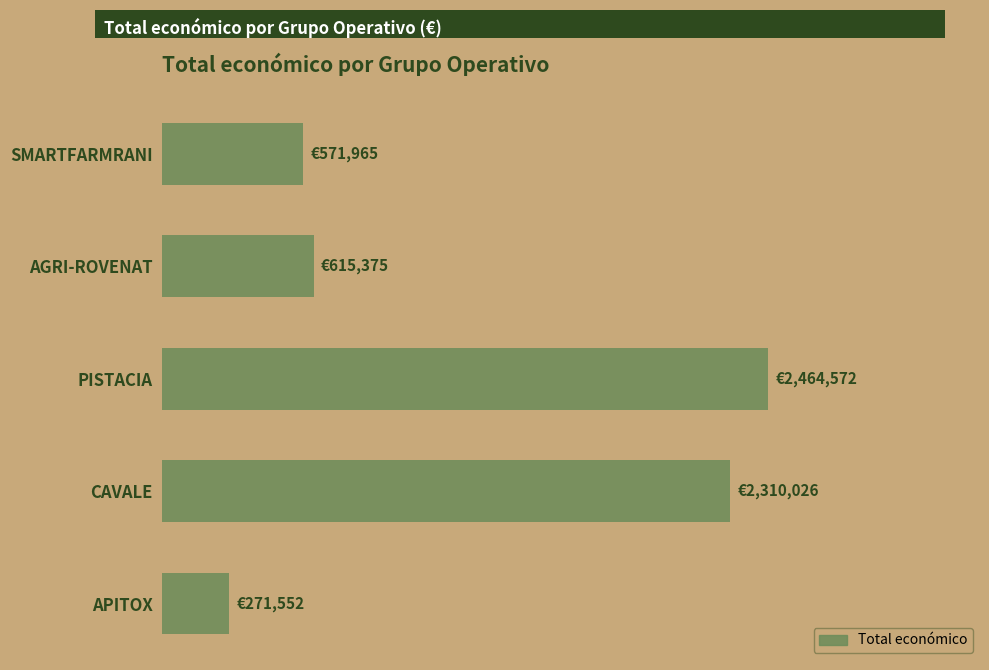

Does the chart contain any negative values?

No